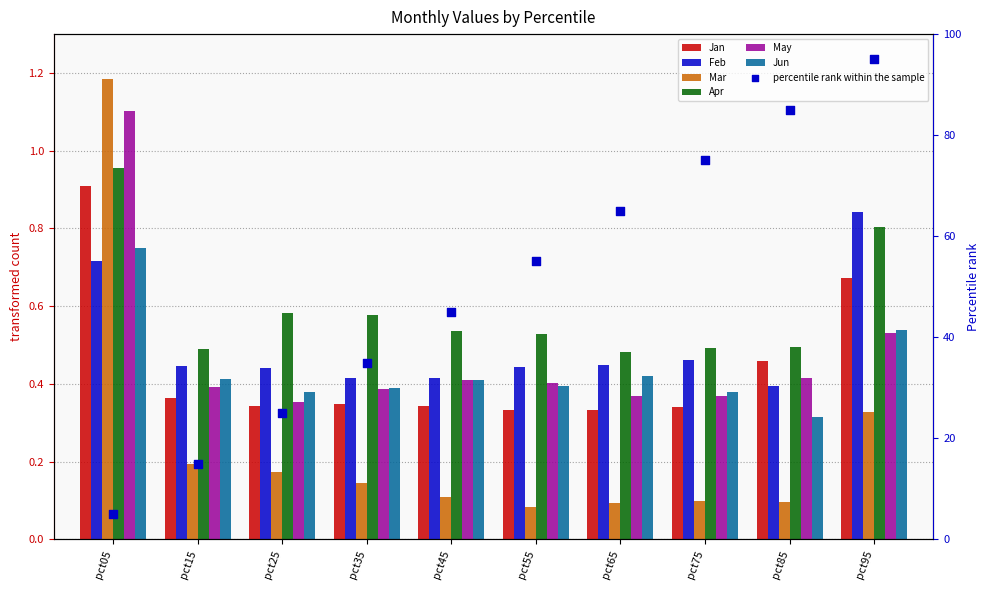

At how many categories does at least one series exceed 0?

10